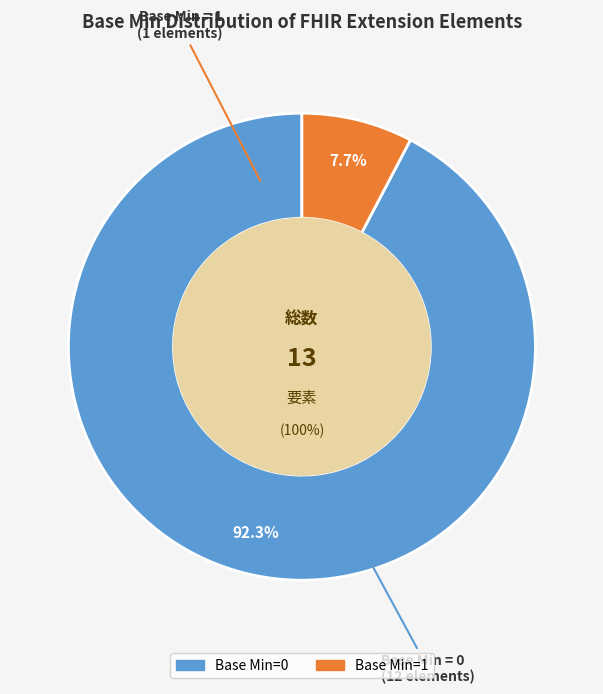

Does Extension.value[x].type represent more than half of the total?

No